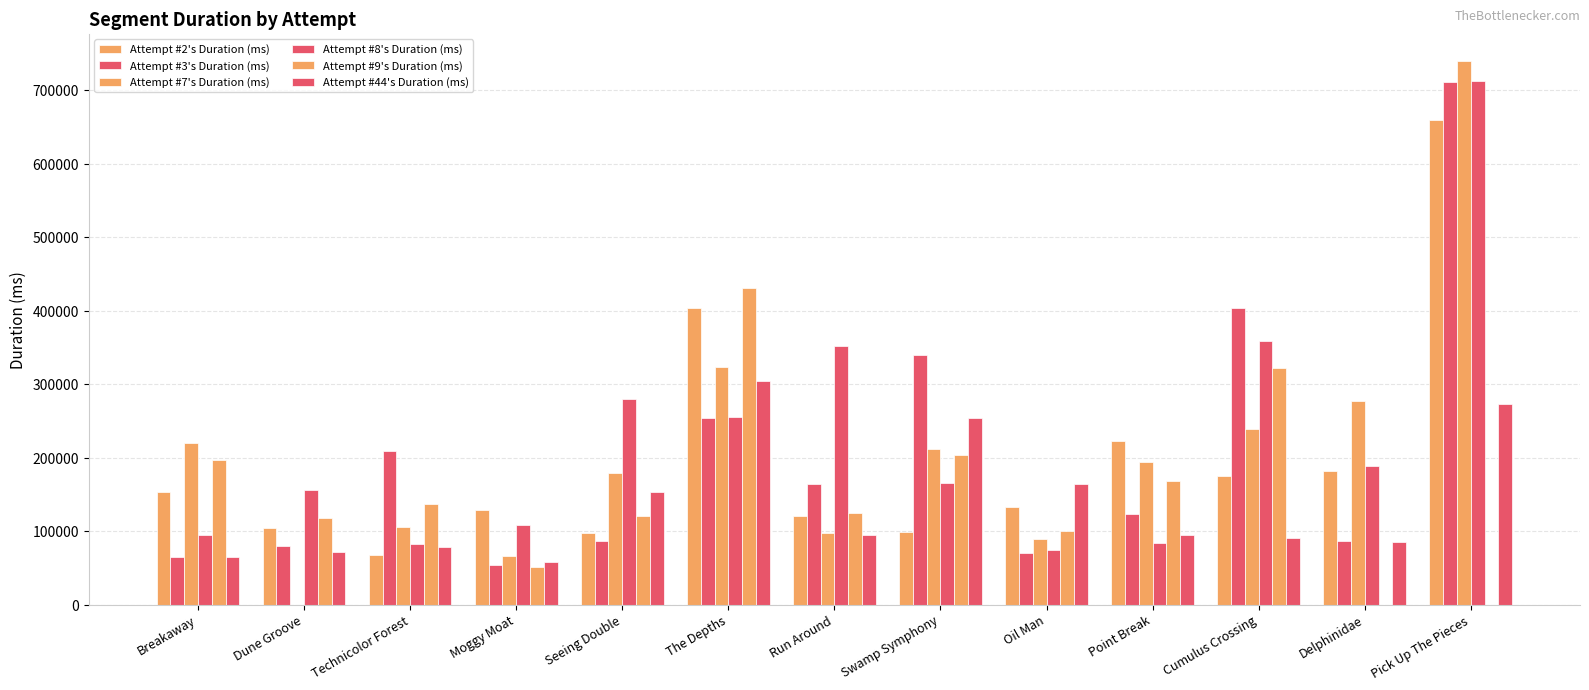

What is the sum of the Attempt #9's Duration (ms) values at Technicolor Forest and Oil Man?

236544